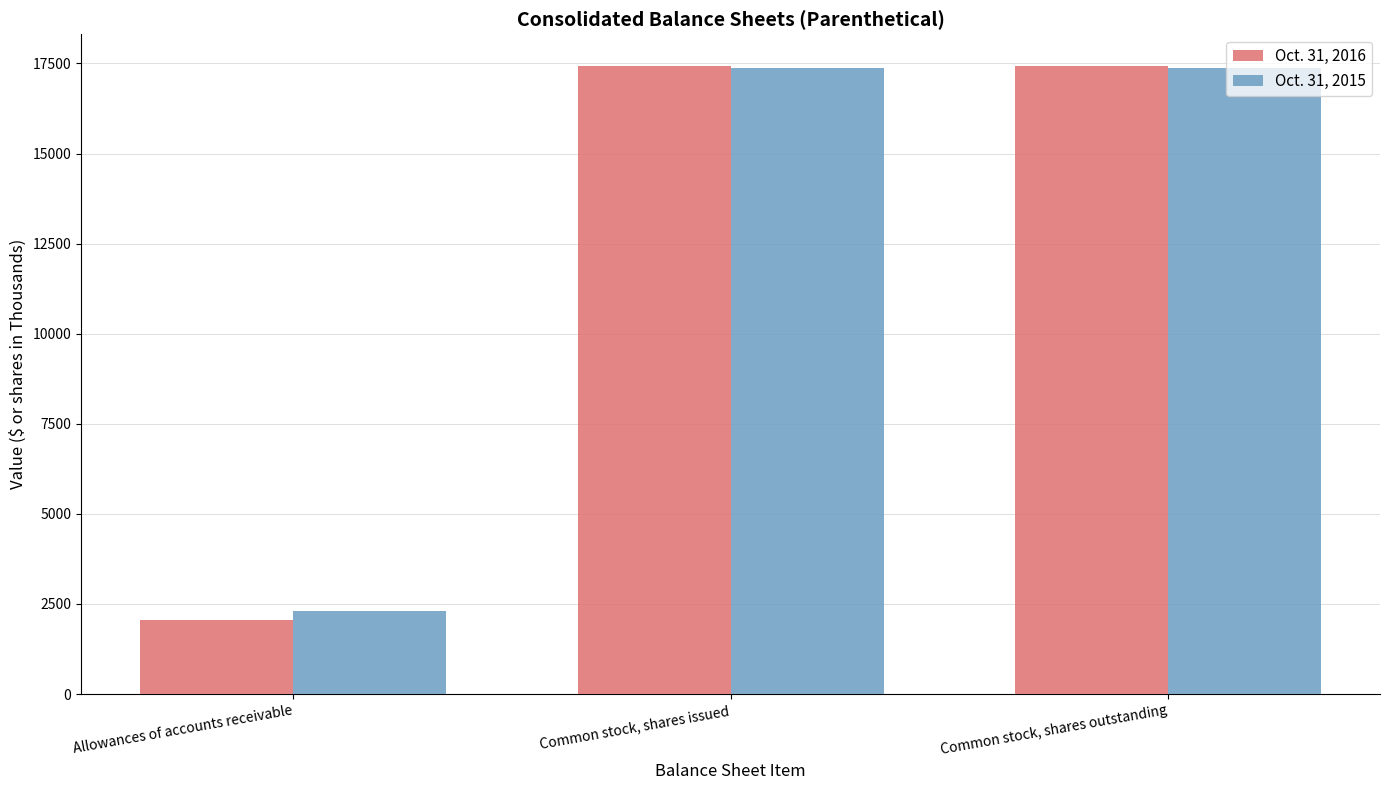

What is the value of the Oct. 31, 2015 bar at the 3rd from the left?

17384